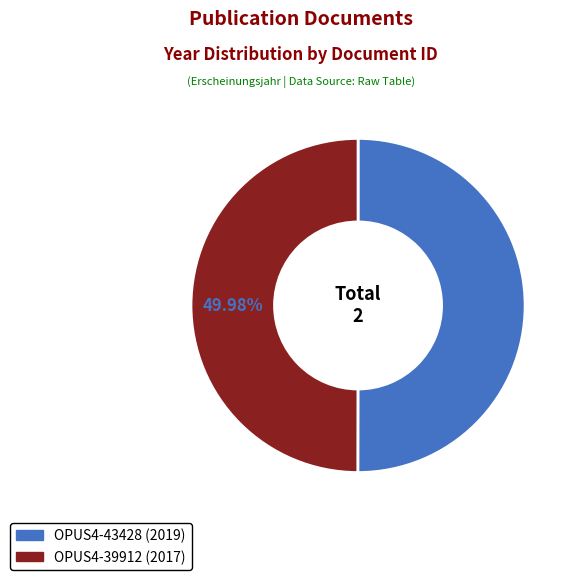

Do OPUS4-43428 and OPUS4-39912 together represent more than half of the pie?

Yes